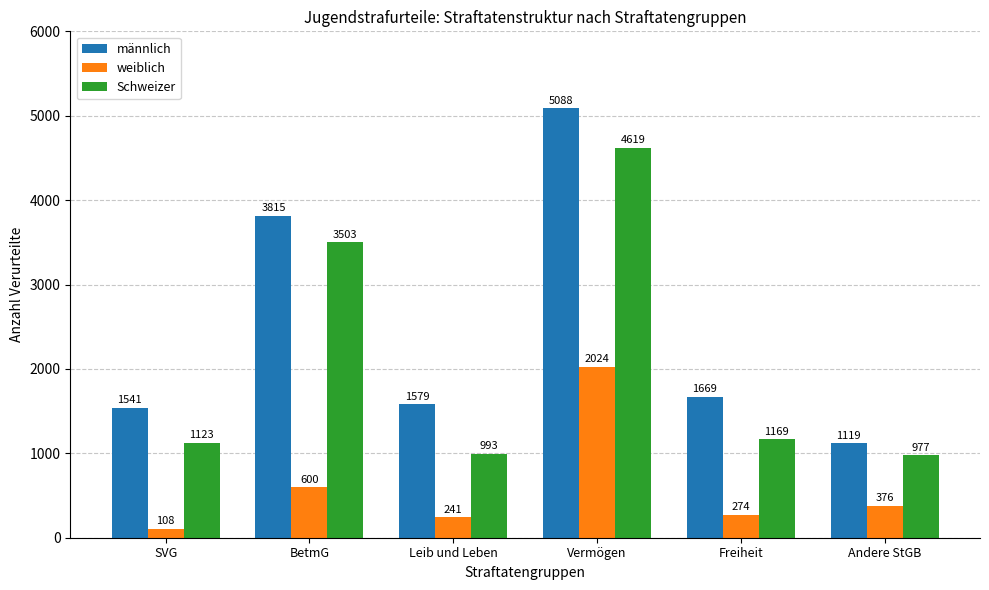

How many bars are there in total?

18